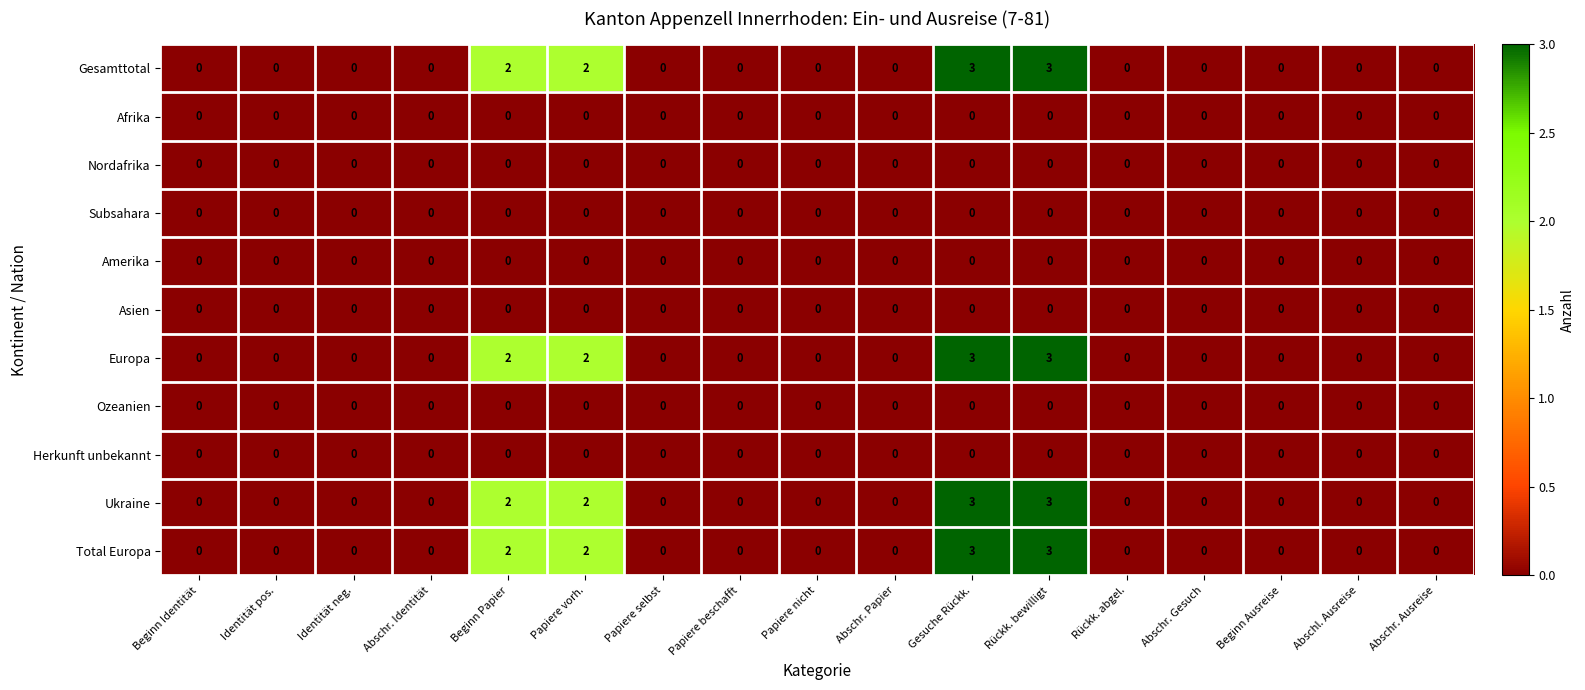

What is the greatest value displayed?

3